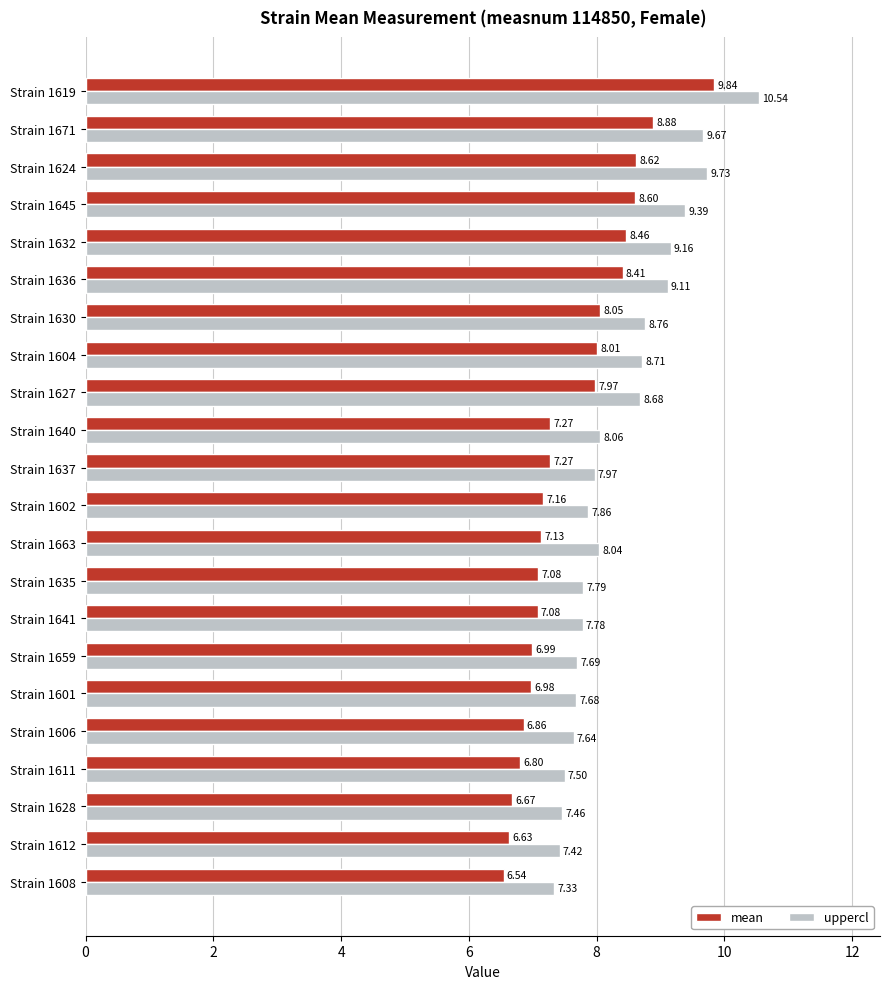

List the series in order of their overall mean, highest first.

uppercl, mean